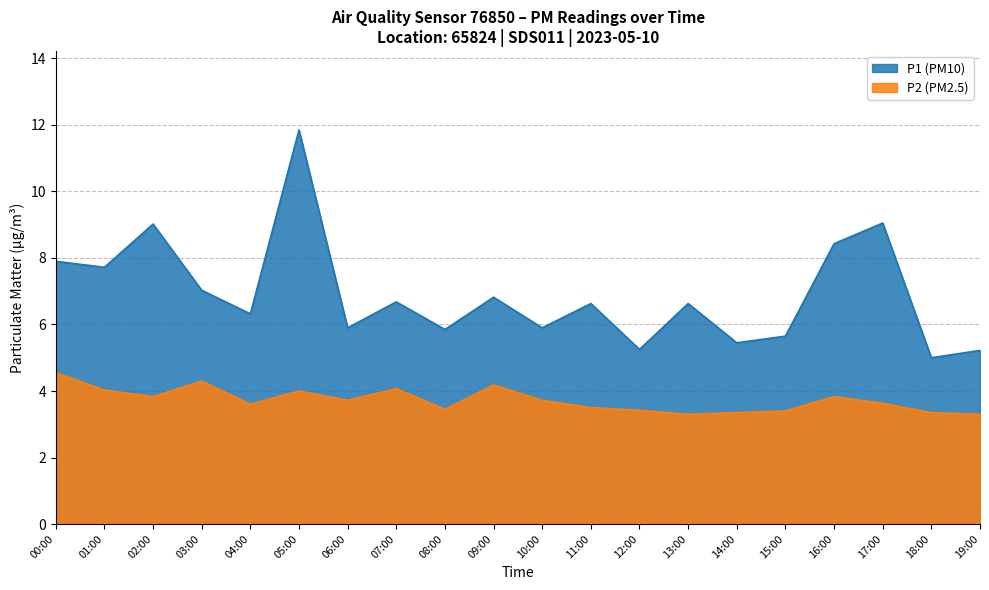

Rank the series at 01:00 from highest to lowest value.

P1 (PM10), P2 (PM2.5)